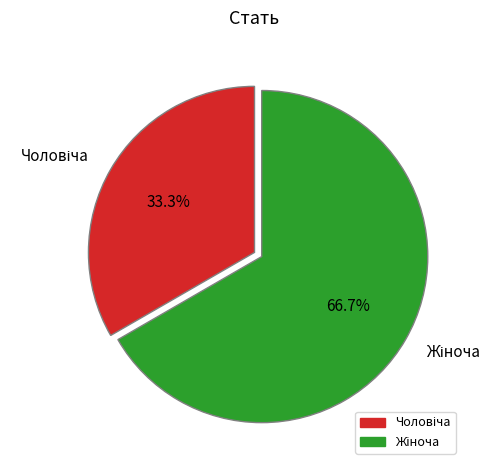

Count the number of slices in the pie.

2